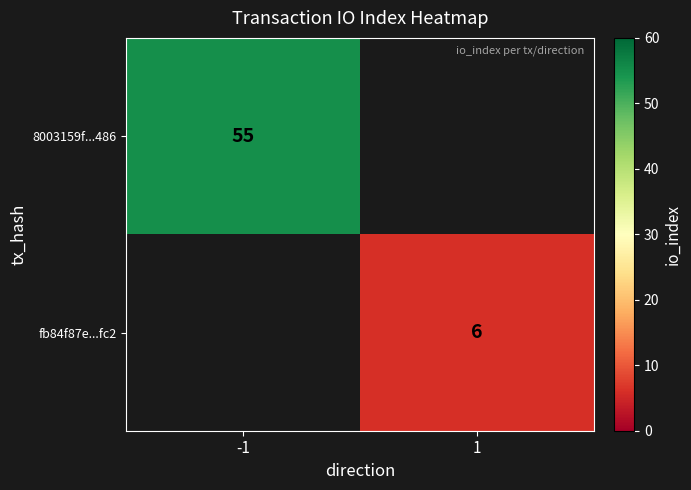

Is it true that 8003159f...486 equals 55 at -1?

True